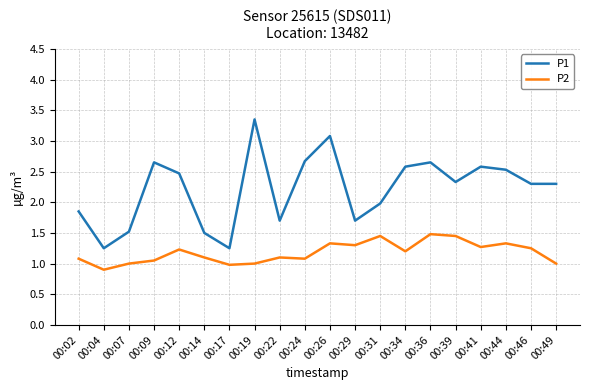

At how many categories does at least one series exceed 2?

12